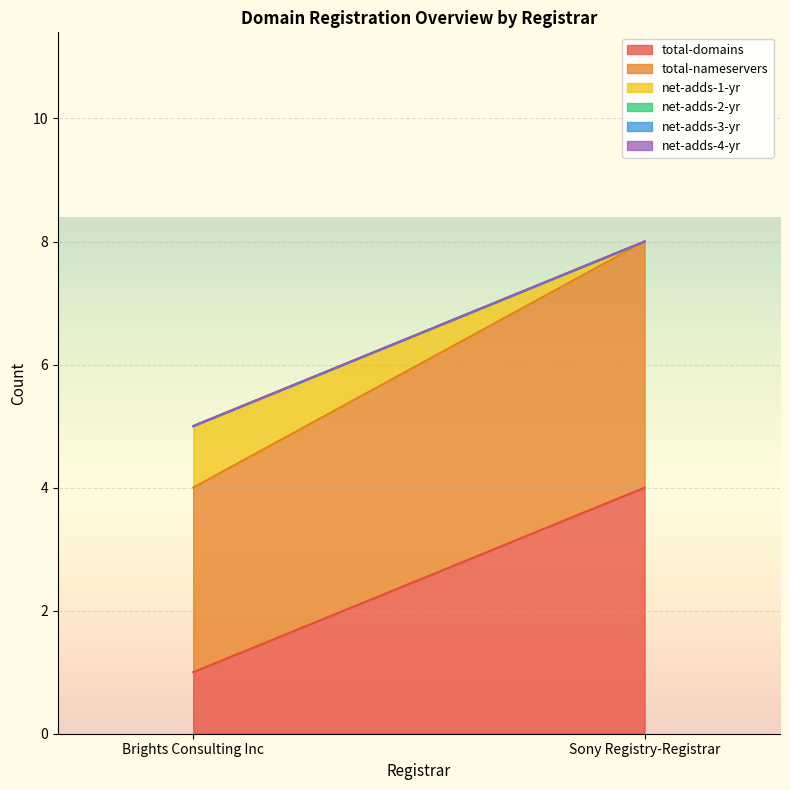

What is the difference between the net-adds-1-yr values at Sony Registry-Registrar and Brights Consulting Inc?

1